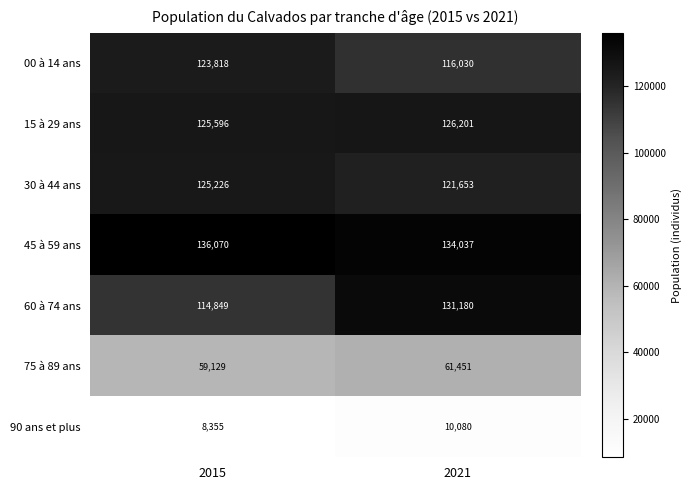

What is the maximum value shown in the chart?

136070